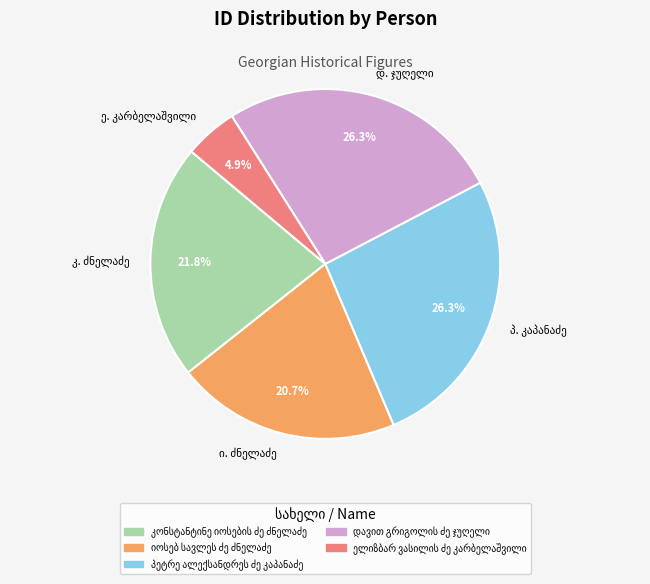

Is there any slice that represents more than half of the pie?

No